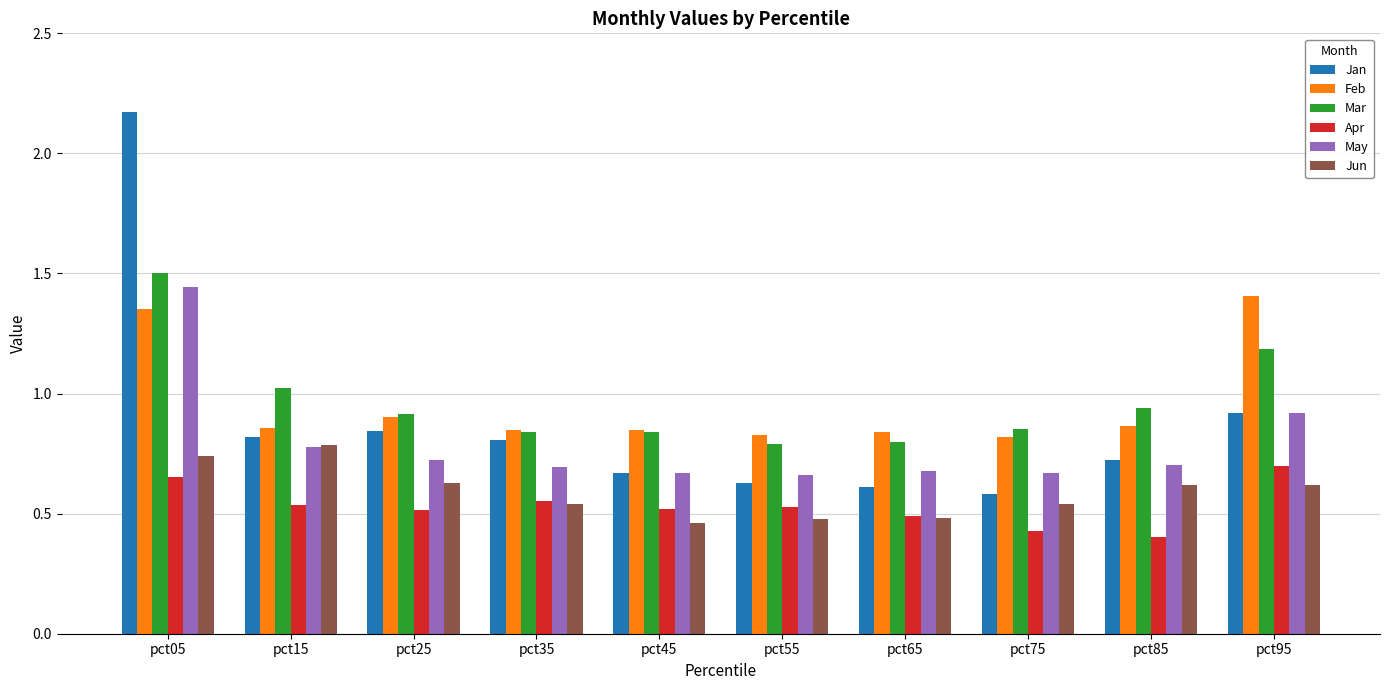

Which category has the highest value in the Feb series?

pct95